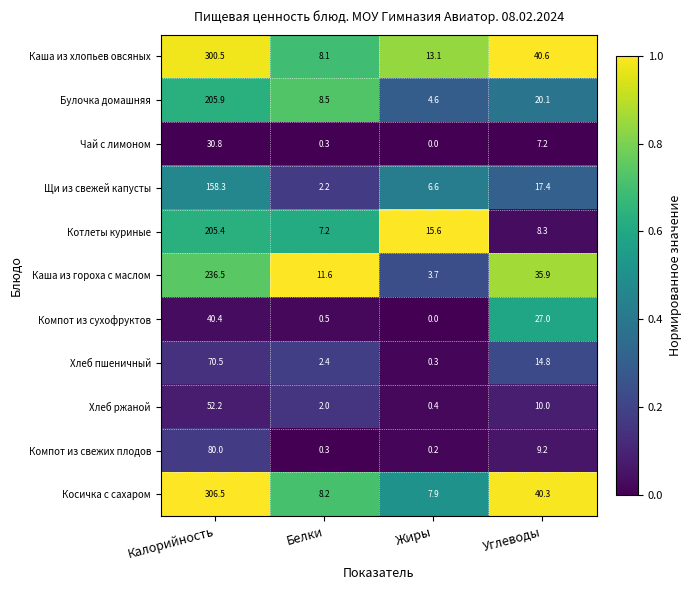

At which category does the chart reach its minimum across all series?

Жиры